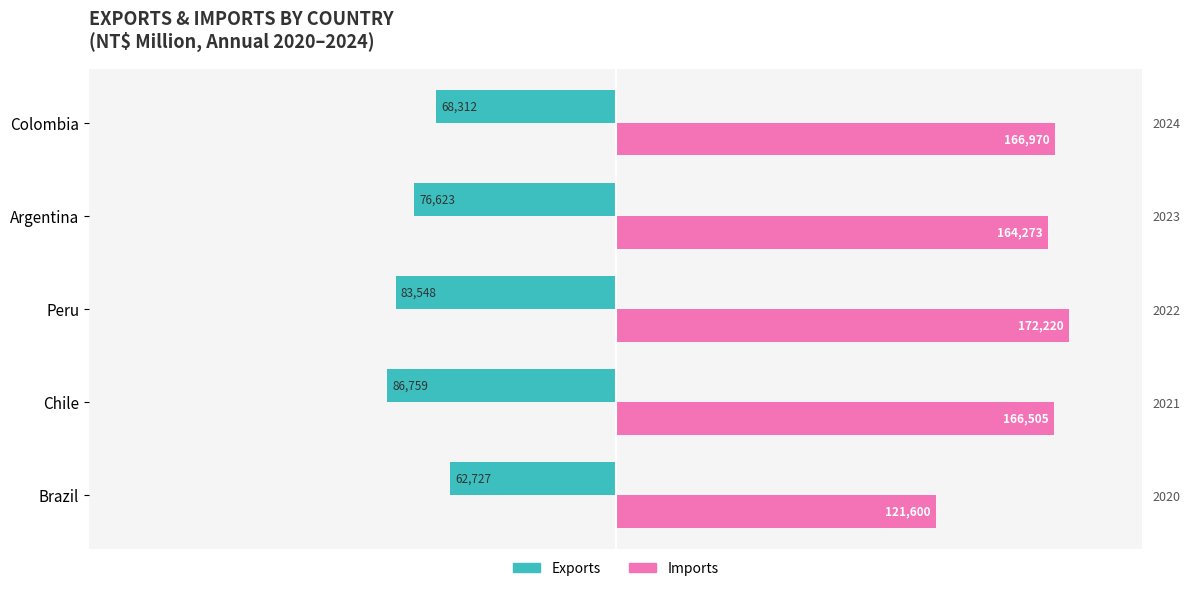

How many bars are there in each group?

2